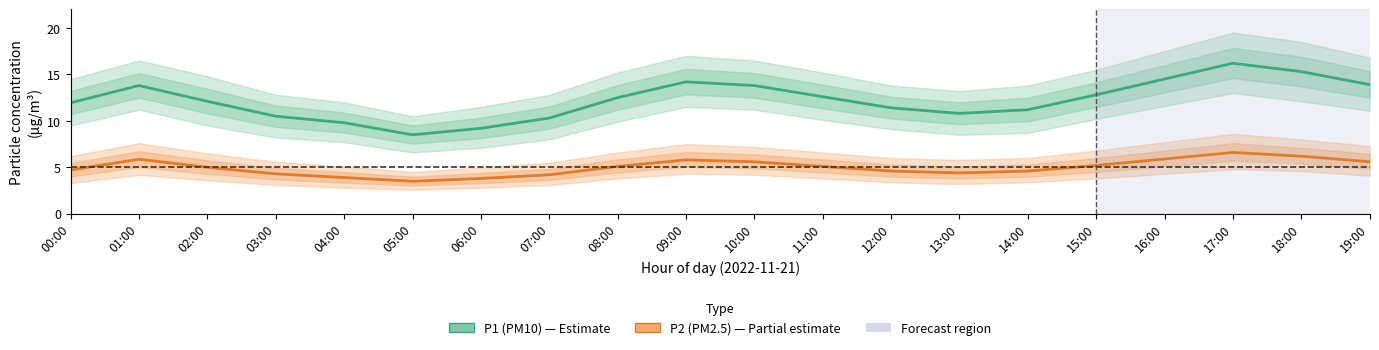

Where is the first local minimum for P2 (PM2.5)?

05:00